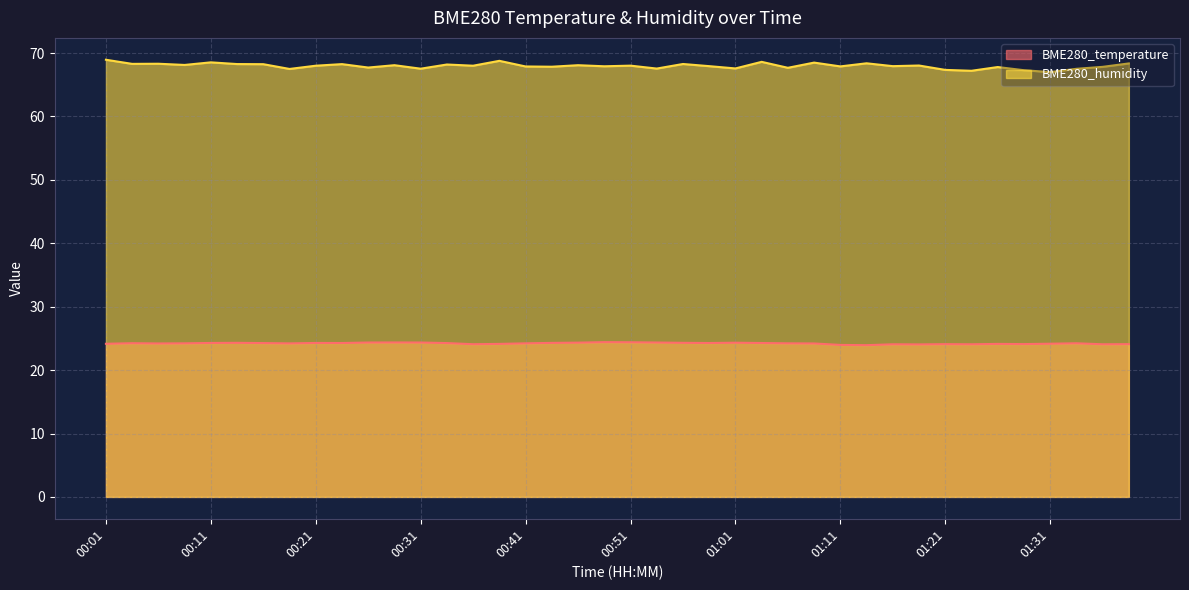

Reading right to left, what are all the values shown in this chart?

BME280_temperature: 01:38=24.1	01:36=24.1	01:33=24.2	01:31=24.2	01:28=24.1	01:26=24.1	01:23=24.1	01:21=24.1	01:18=24.1	01:16=24.1	01:13=23.9	01:11=24.0	01:08=24.2	01:06=24.2	01:04=24.3	01:01=24.3	00:59=24.3	00:56=24.3	00:54=24.4	00:51=24.4	00:49=24.4	00:46=24.3	00:44=24.3	00:41=24.2	00:39=24.1	00:36=24.1	00:34=24.3	00:31=24.4	00:29=24.4	00:26=24.4	00:24=24.3	00:21=24.3	00:19=24.2	00:16=24.3	00:14=24.3	00:11=24.3	00:09=24.2	00:06=24.2	00:04=24.2	00:01=24.1
BME280_humidity: 01:38=68.4	01:36=67.8	01:33=67.5	01:31=67.0	01:28=67.3	01:26=67.8	01:23=67.2	01:21=67.3	01:18=68.0	01:16=67.9	01:13=68.4	01:11=67.9	01:08=68.5	01:06=67.7	01:04=68.6	01:01=67.6	00:59=67.9	00:56=68.3	00:54=67.5	00:51=68.0	00:49=67.9	00:46=68.1	00:44=67.8	00:41=67.9	00:39=68.8	00:36=68.0	00:34=68.2	00:31=67.5	00:29=68.1	00:26=67.7	00:24=68.2	00:21=68.0	00:19=67.5	00:16=68.2	00:14=68.3	00:11=68.5	00:09=68.1	00:06=68.3	00:04=68.3	00:01=68.9